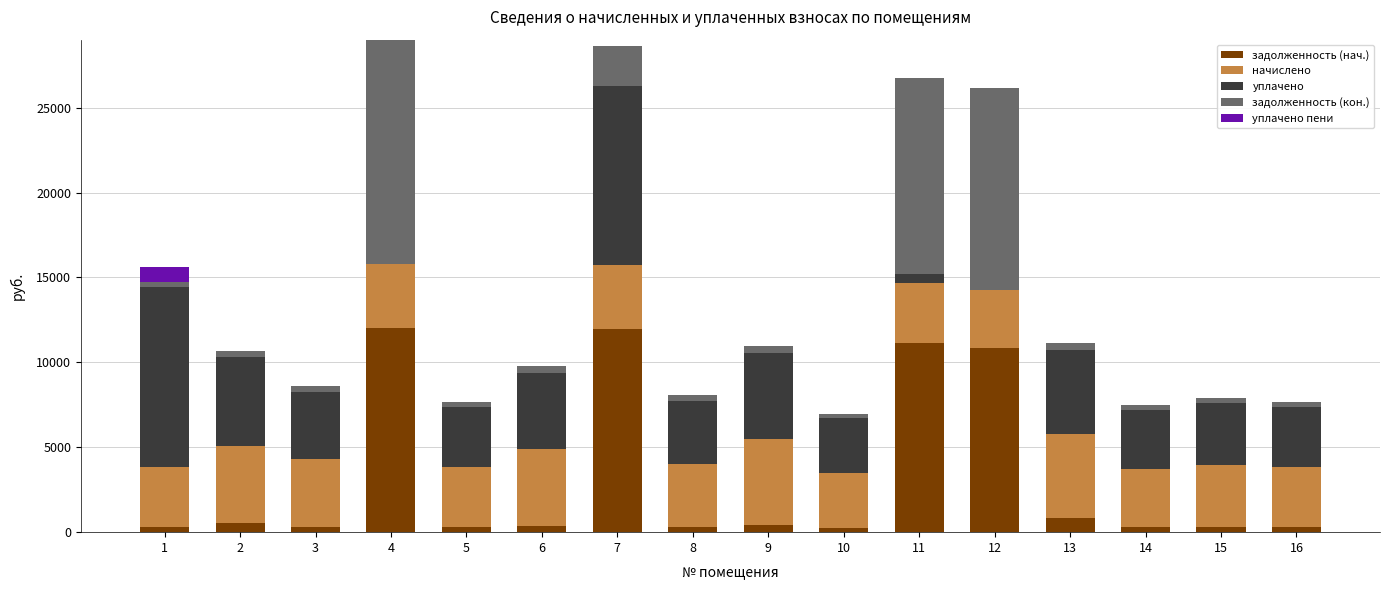

What is the highest value of the задолженность (нач.) series?

12006.6